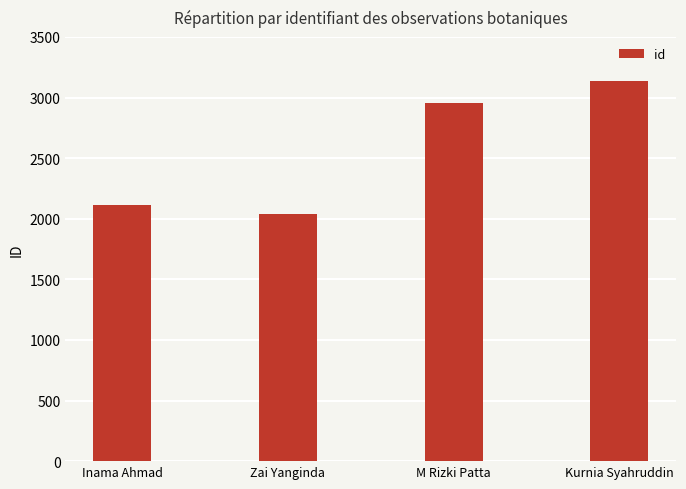

How many values are below 2952?

2